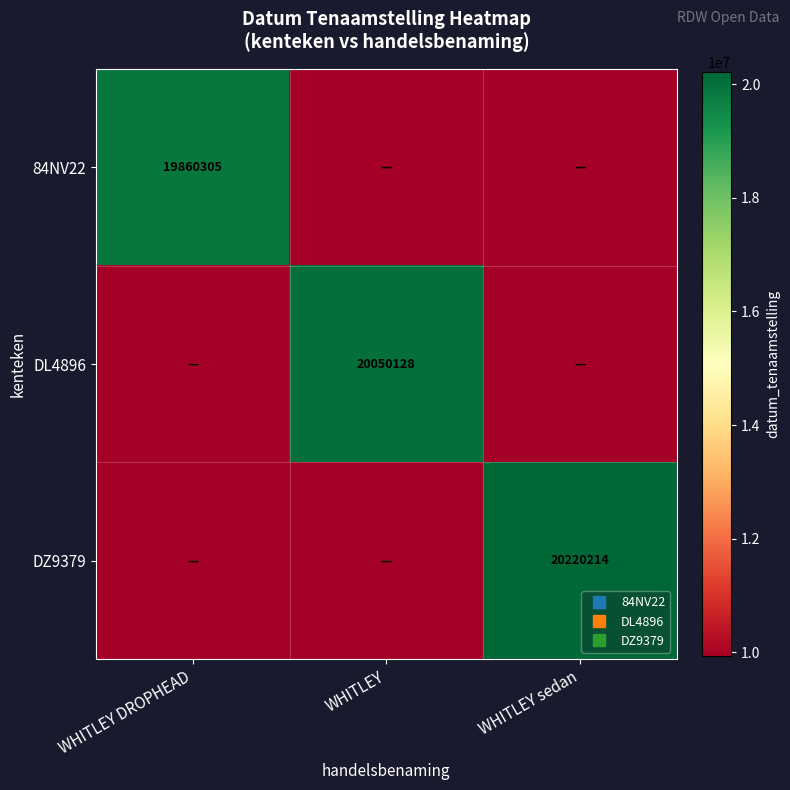

What is the maximum value for DL4896?

20050128.0